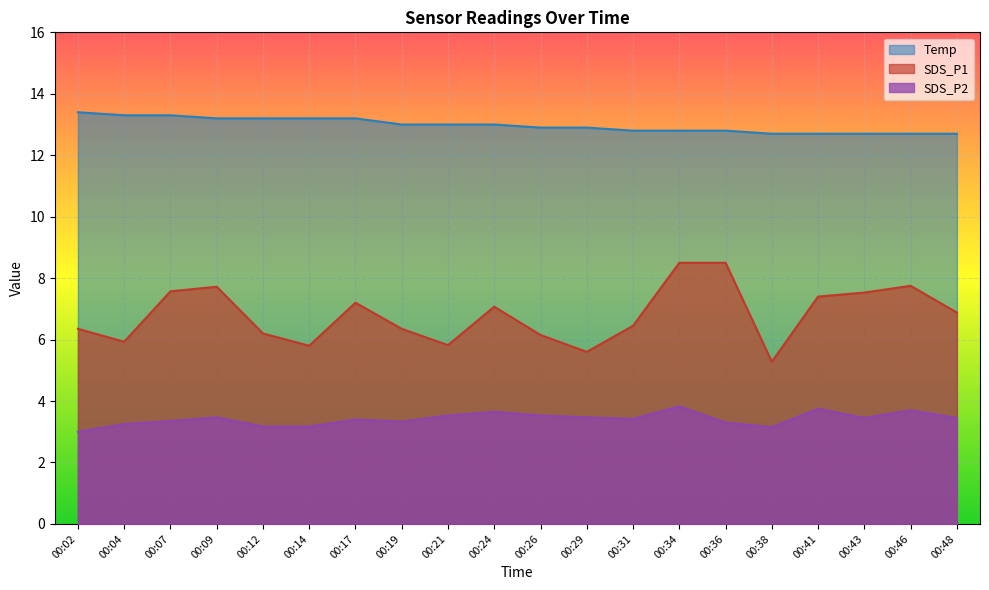

What is the minimum value shown in the chart?

3.0